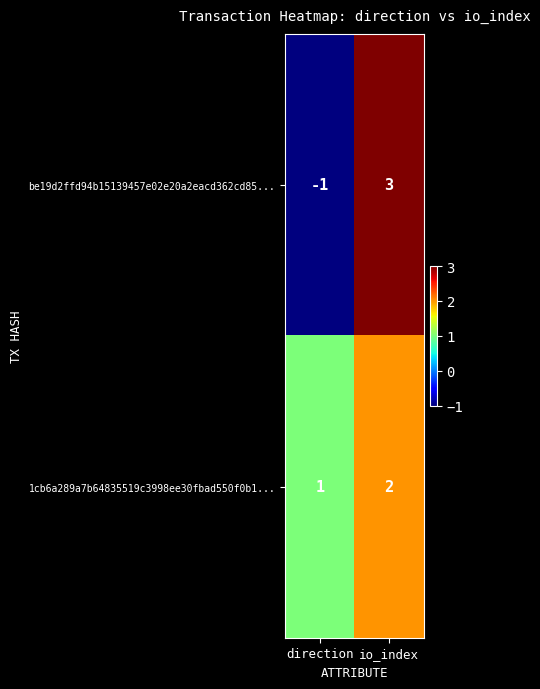

How many data points in be19d2ffd94b15139457e02e20a2eacd362cd85... are less than 3?

1